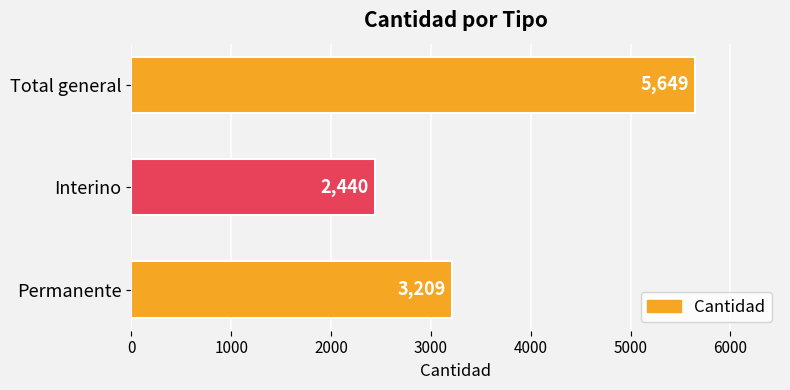

True or false: the data shows 3976 at Interino.

False